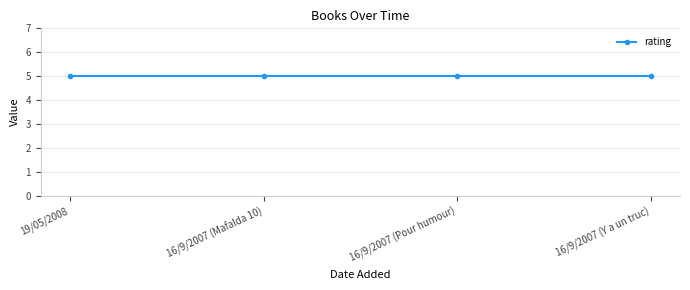

At which category is the sum across all series the highest?

19/05/2008